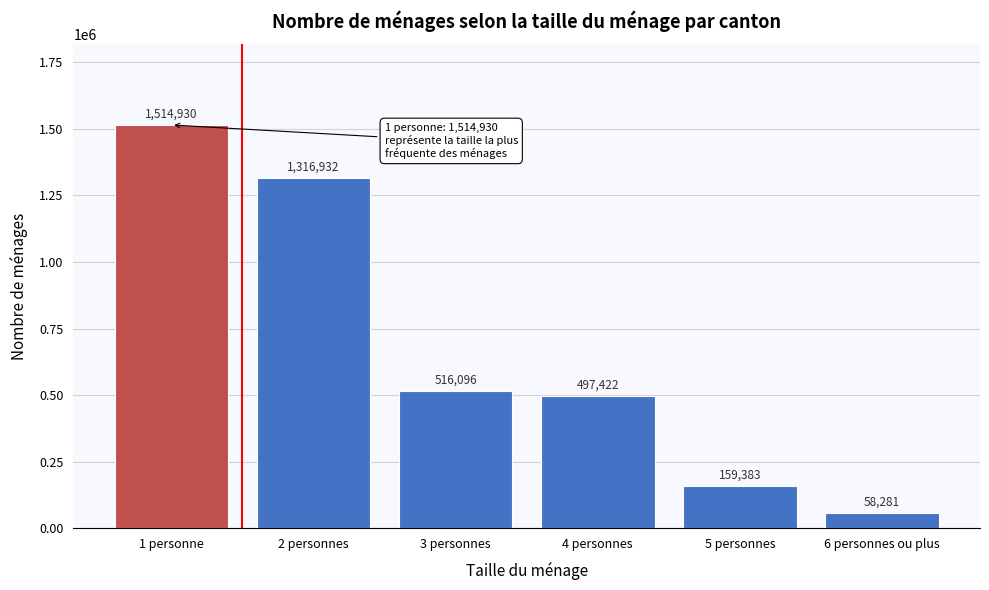

Reading left to right, list all the values displayed in this chart.

1514930	1316932	516096	497422	159383	58281